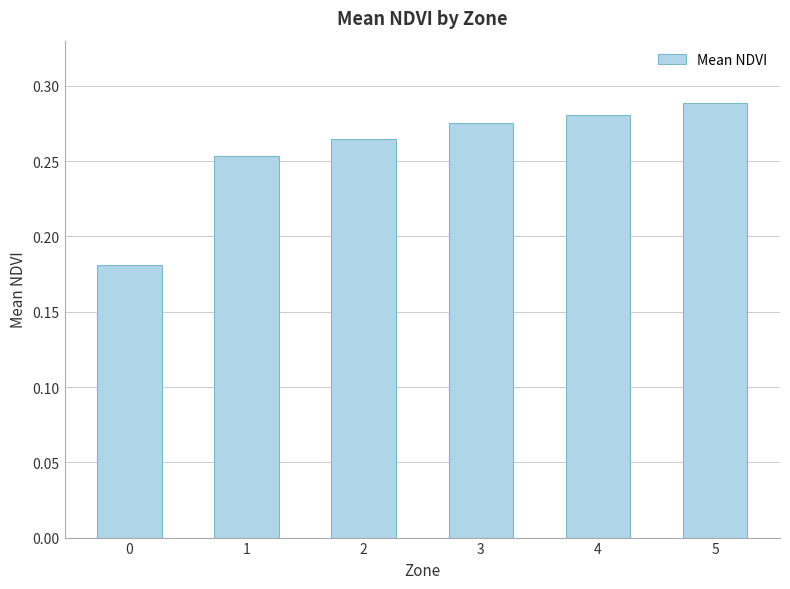

The value at 5 is 0.2. True or false?

False